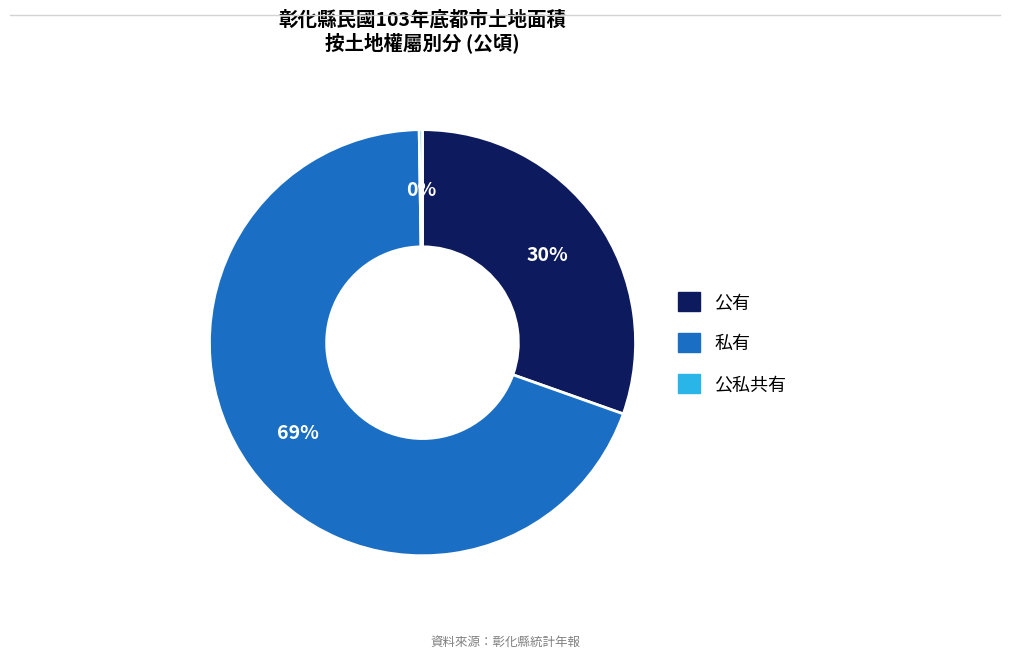

Which slice represents more than half of the pie?

私有